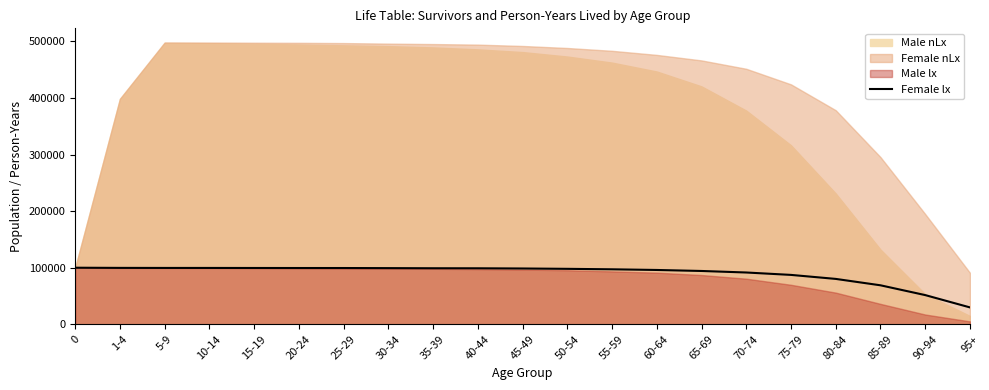

What is the difference between the values at 15-19 and 40-44?

541